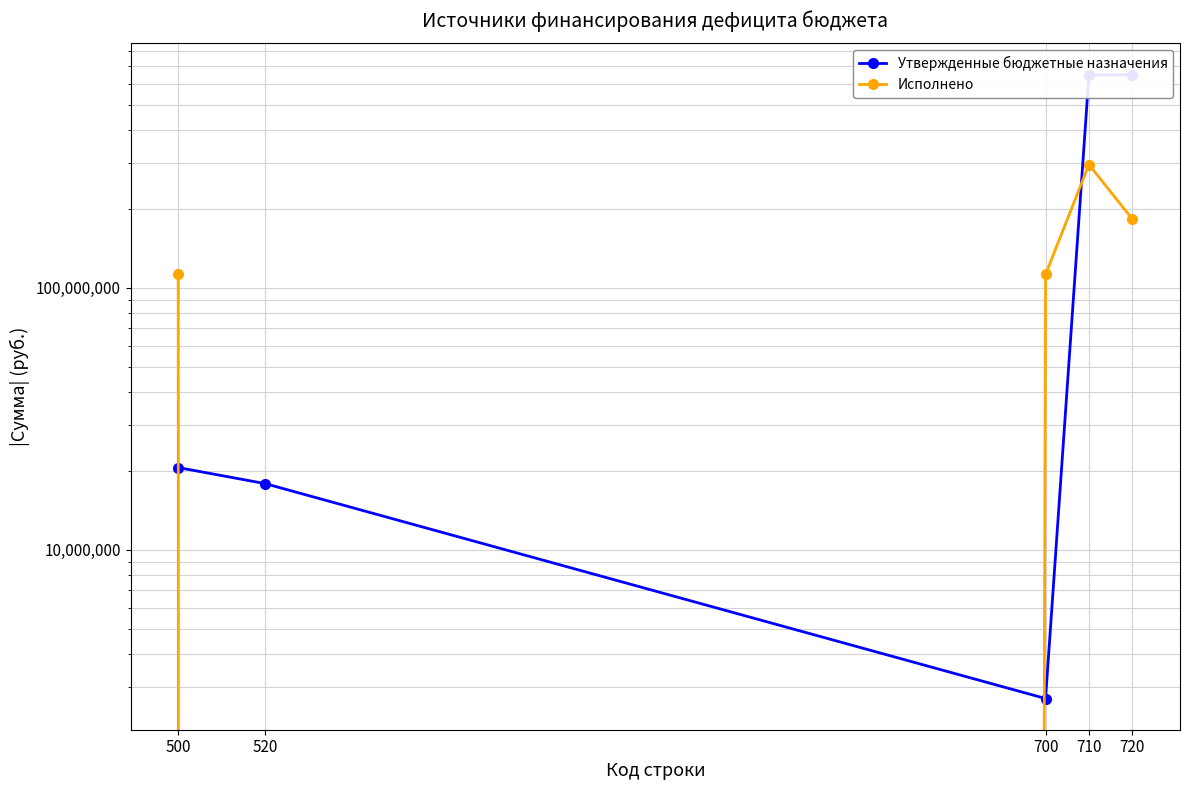

What is the total value across all series at 520?

17883942.4